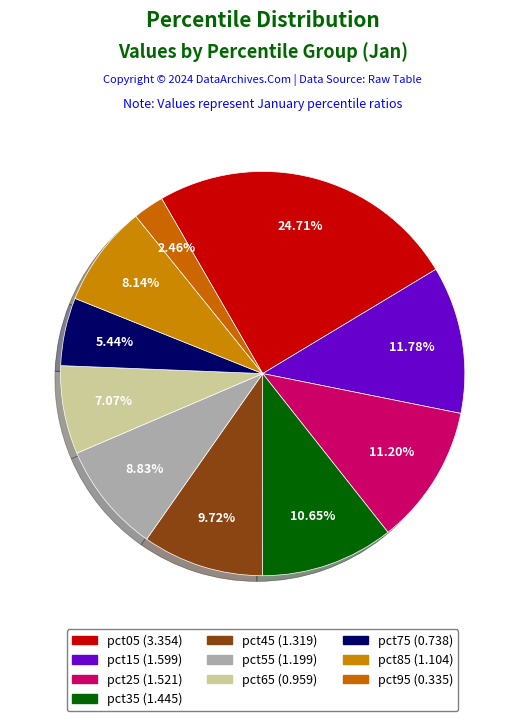

Which slice is the largest?

pct05